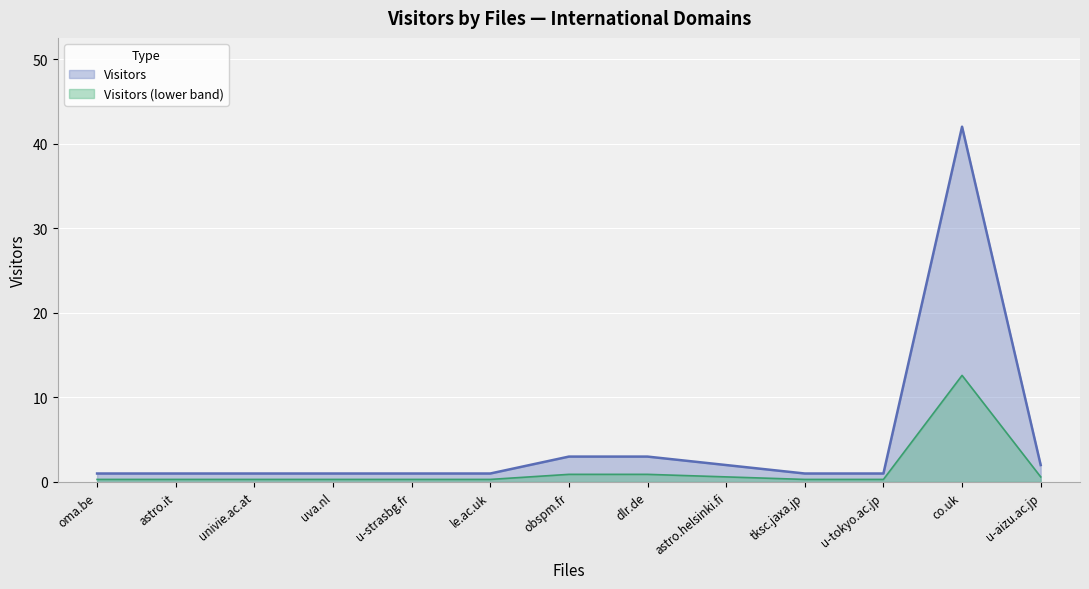

The value at u-strasbg.fr is 1. True or false?

True